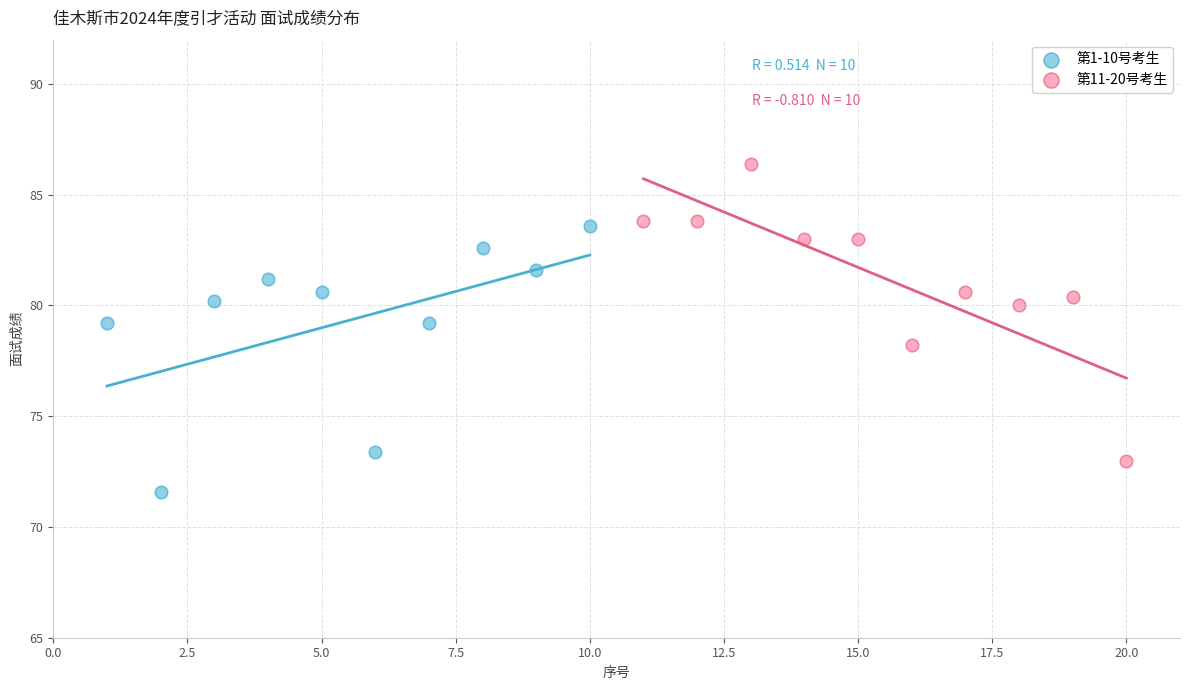

Which series reaches the maximum Y coordinate?

第11-20号考生